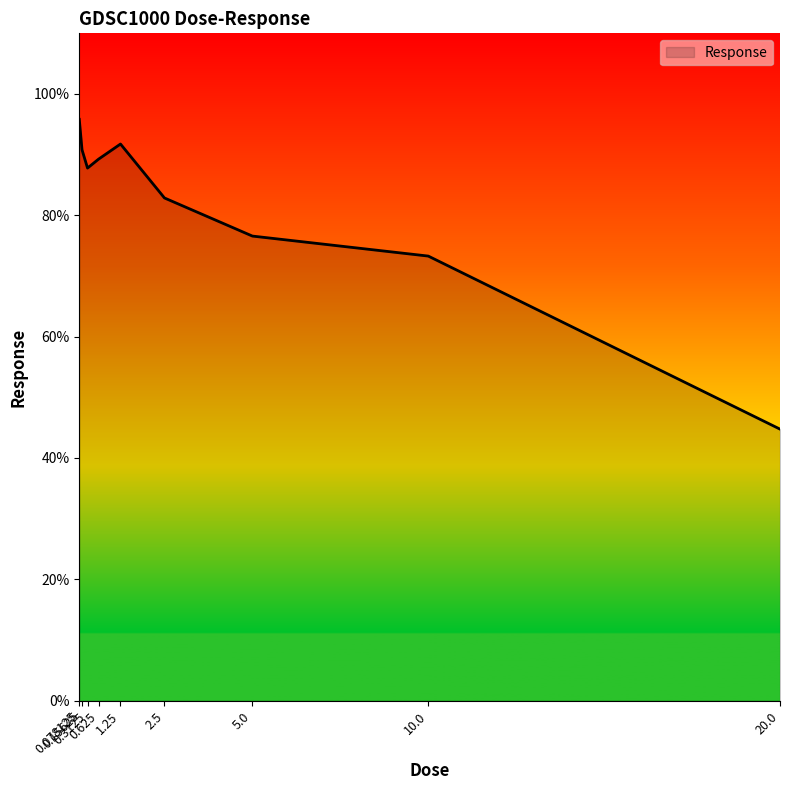

Rank the categories by value from highest to lowest.

0.078125, 1.25, 0.15625, 0.625, 0.3125, 2.5, 5.0, 10.0, 20.0